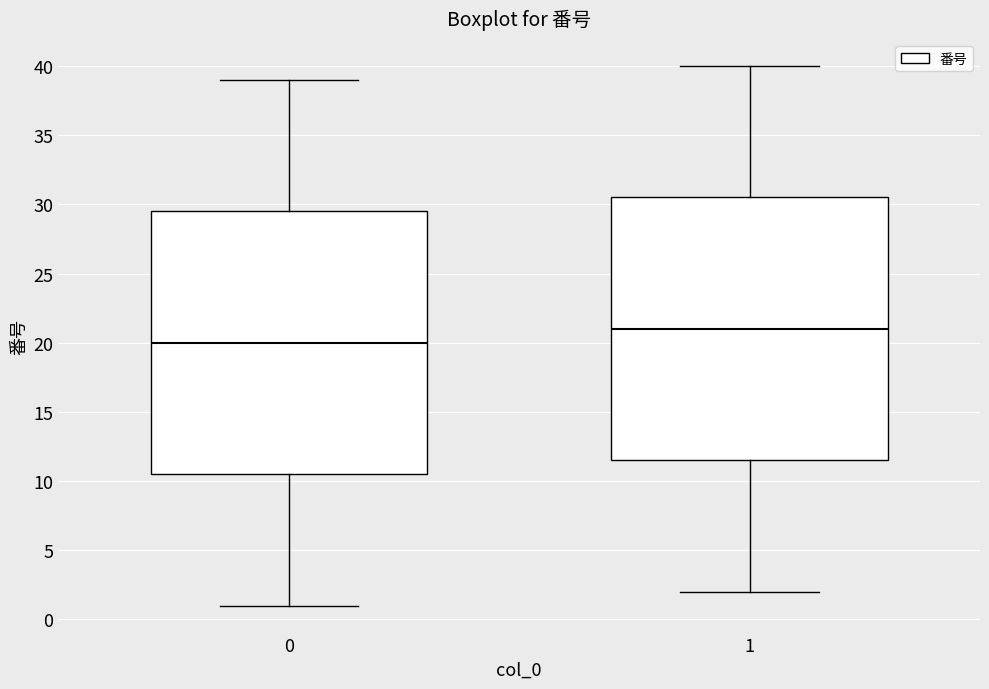

Which box's median line is the lowest?

0